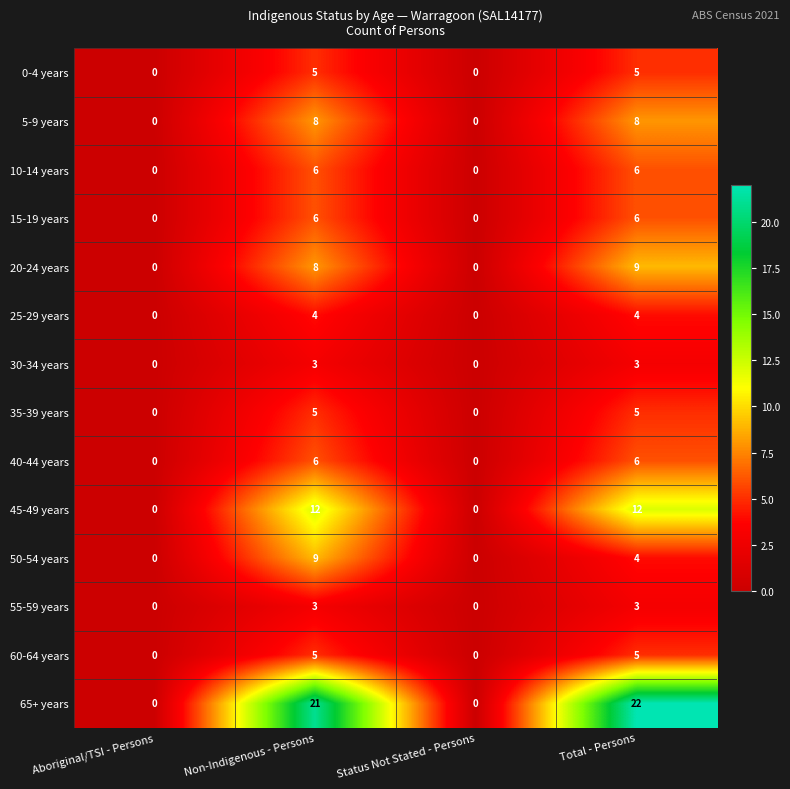

Is it true that 55-59 years equals 4 at Non-Indigenous - Persons?

False